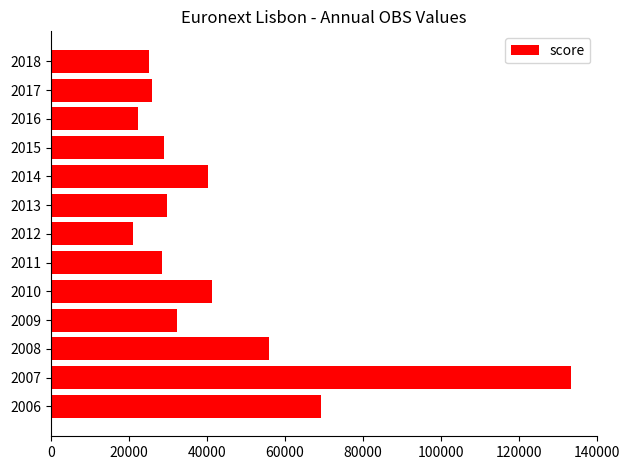

What is the smallest value displayed?

21140.0